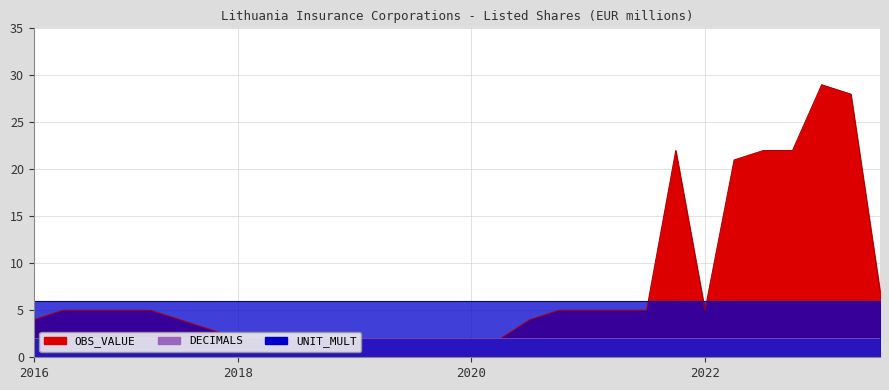

What is the sum of the DECIMALS values at 2018-Q3 and 2021-Q1?

4